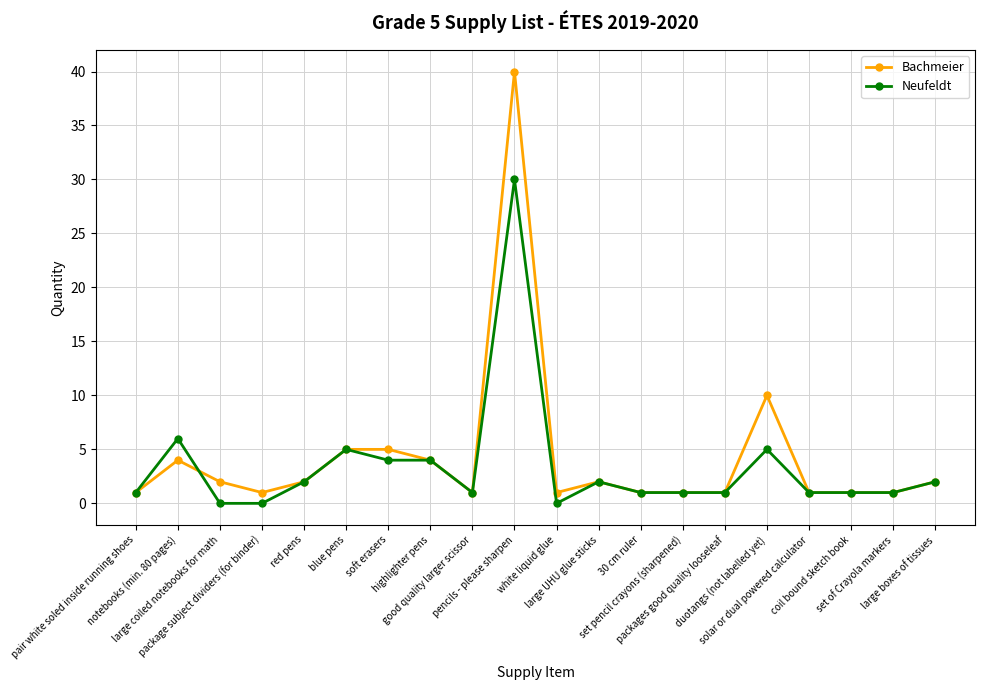

Which series has the largest range (max minus min)?

Bachmeier